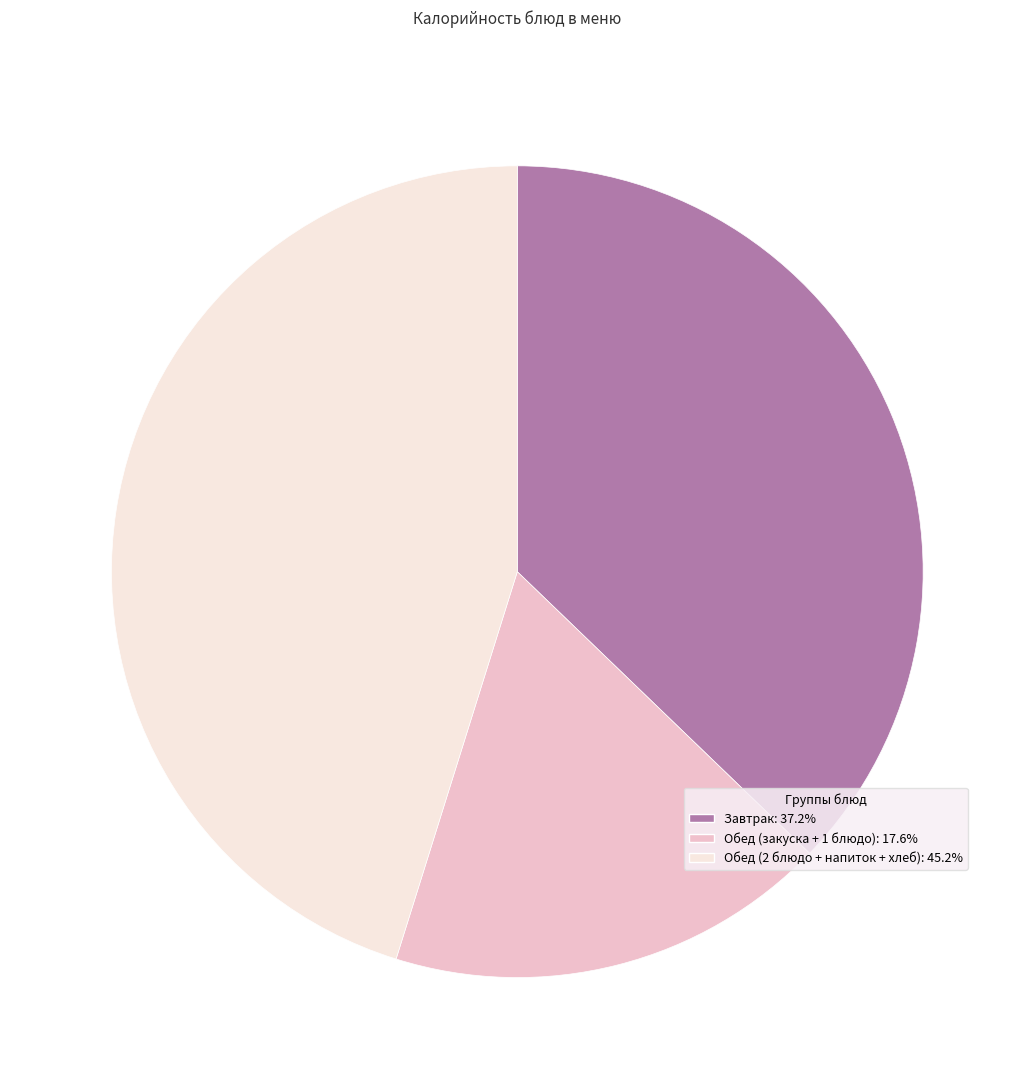

Does any single category account for the majority?

No